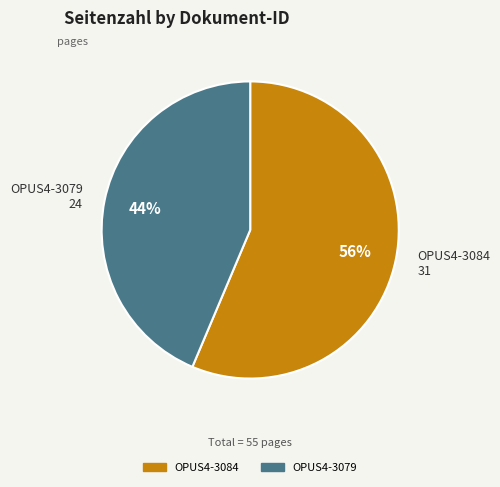

Combined, do OPUS4-3084 and OPUS4-3079 account for over 50%?

Yes